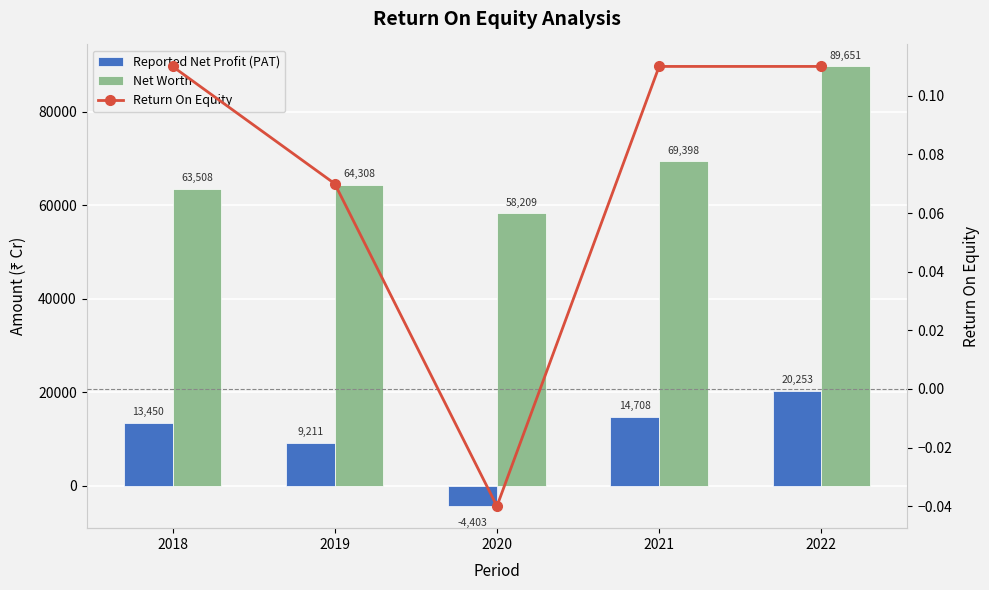

What is the difference between the Net Worth values at 2020 and 2021?

11189.0